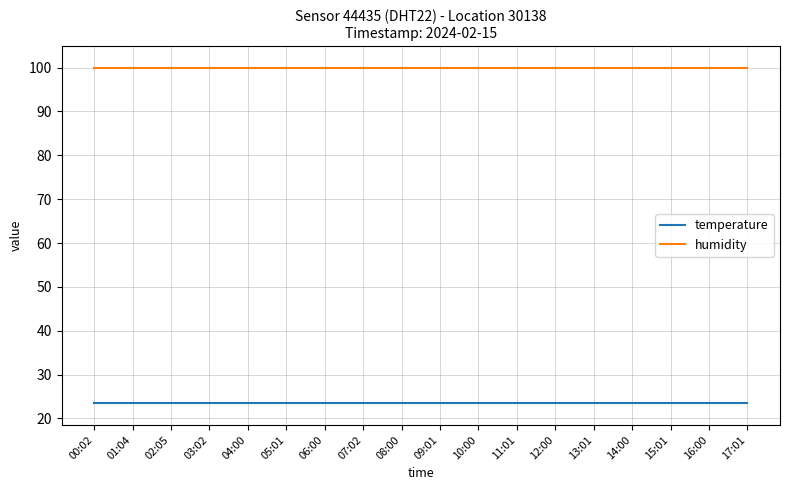

What is the minimum value shown in the chart?

23.5